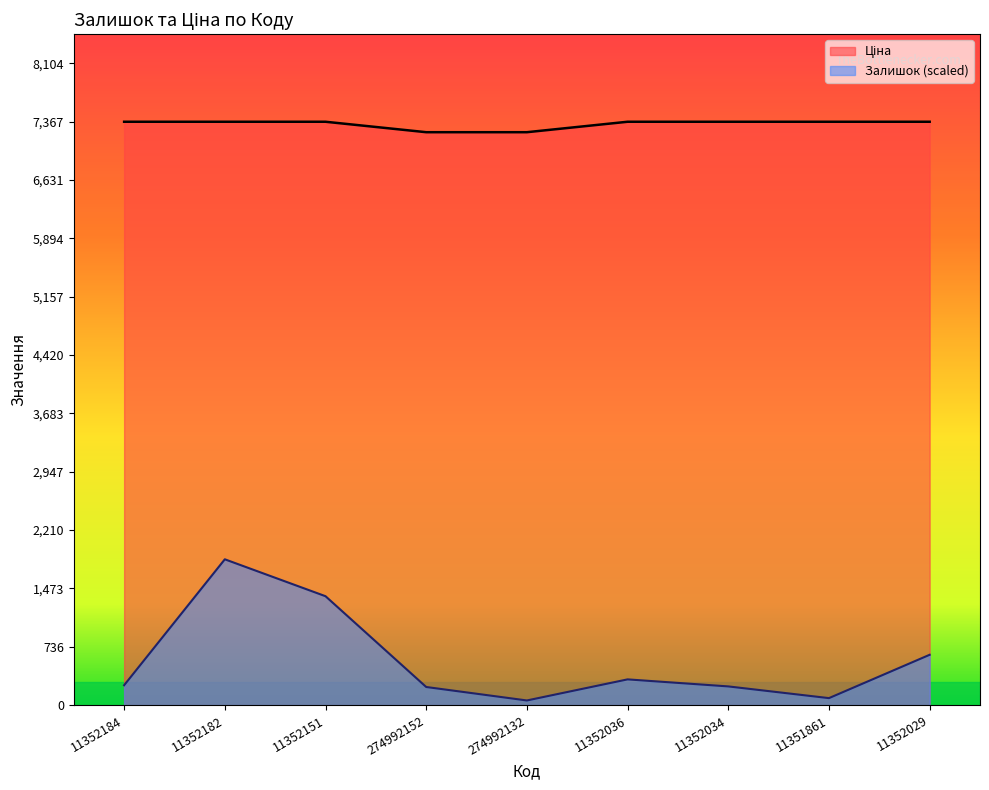

What is the sum of all Ціна values?

66046.8